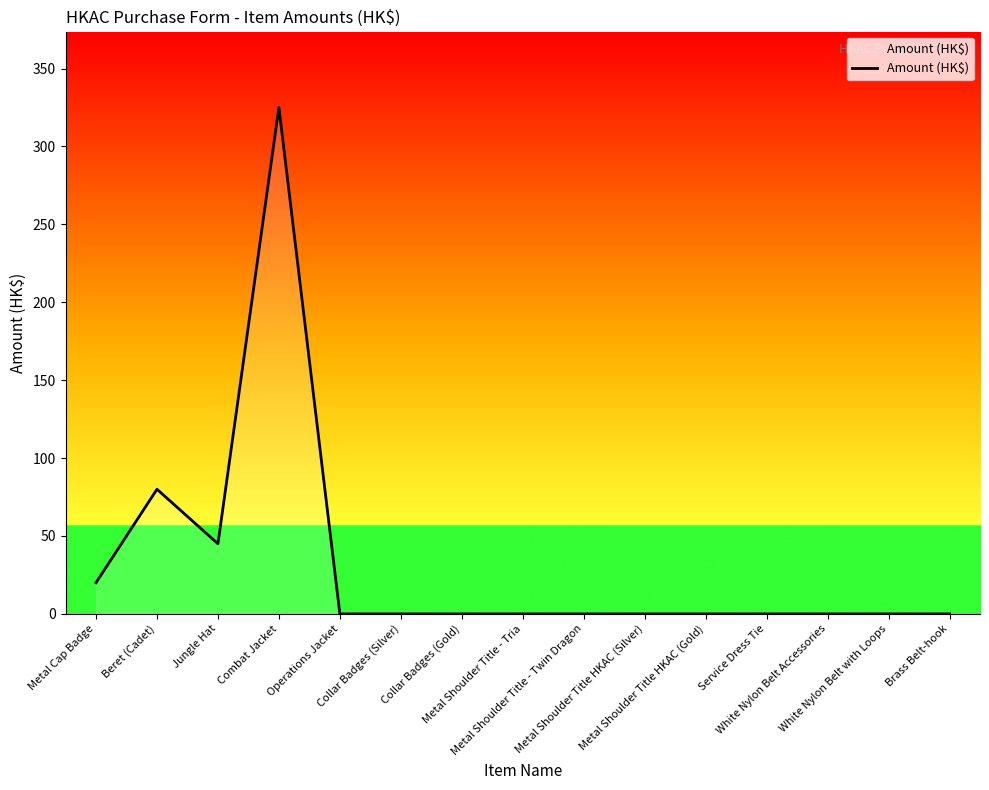

What is the greatest value displayed?

325